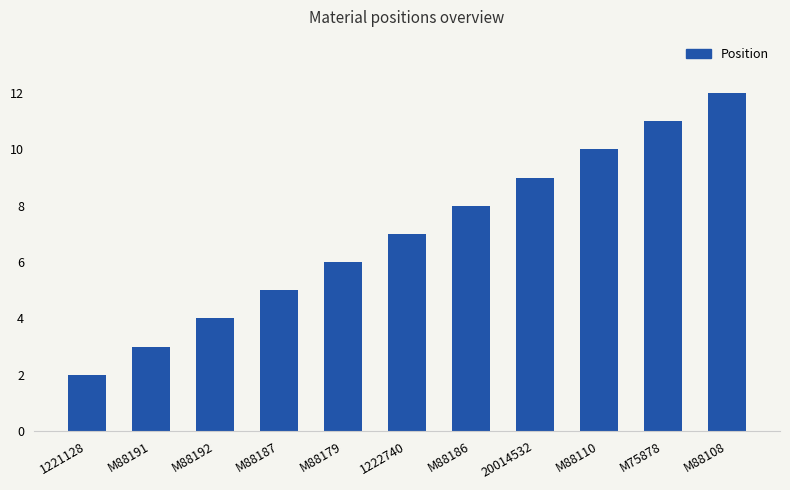

Which category has the highest value across all series?

M88108